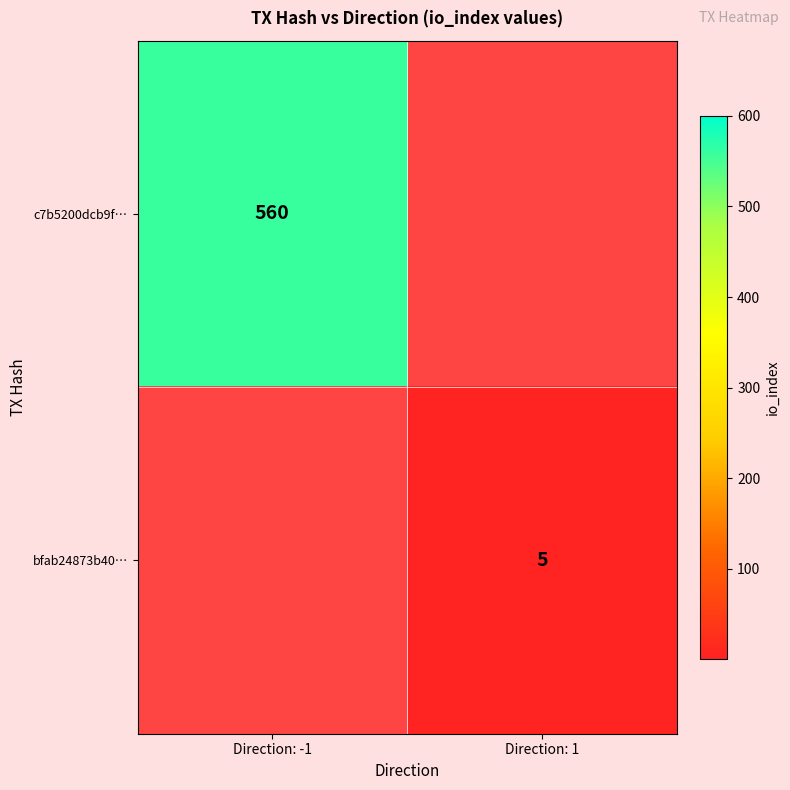

How many series are shown in this chart?

2